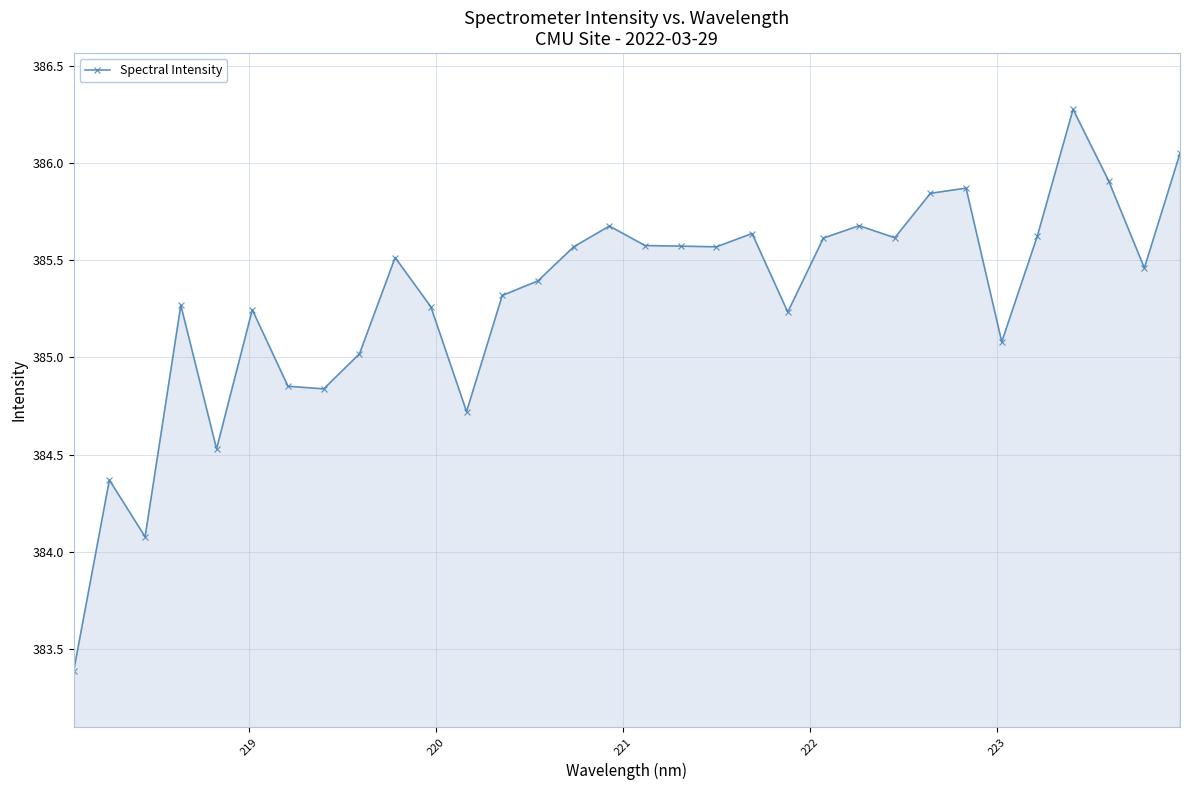

What is the sum of all values?

12329.6